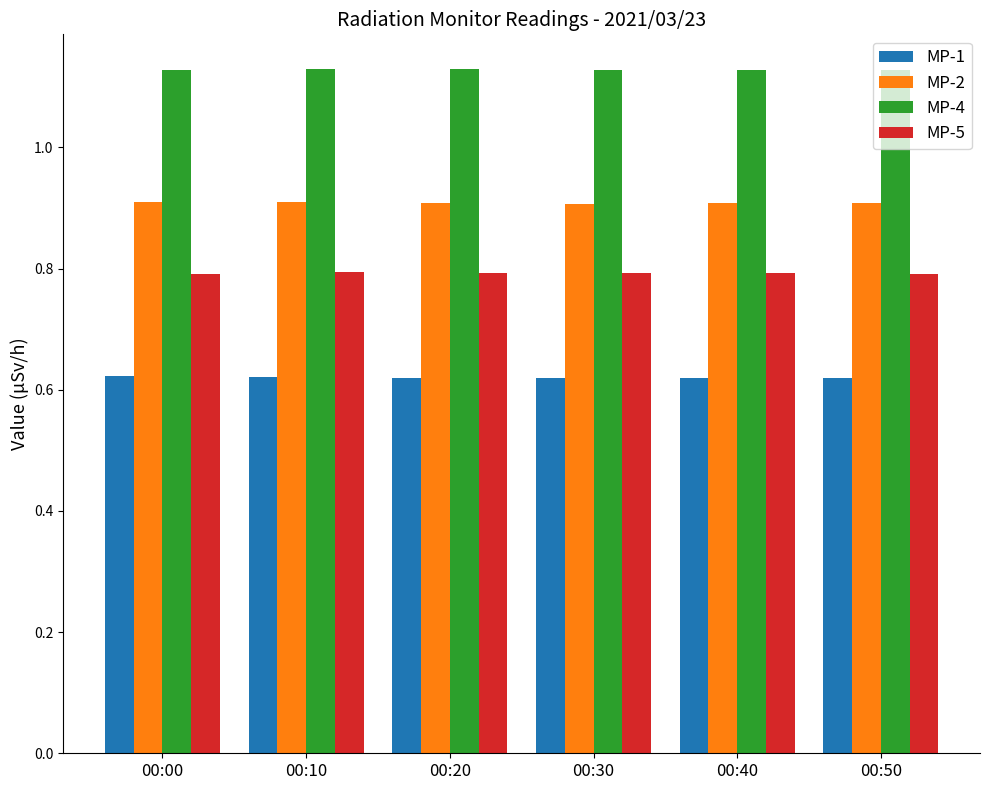

Is the value of MP-1 at 00:10 greater than the value of MP-5 at 00:50?

No